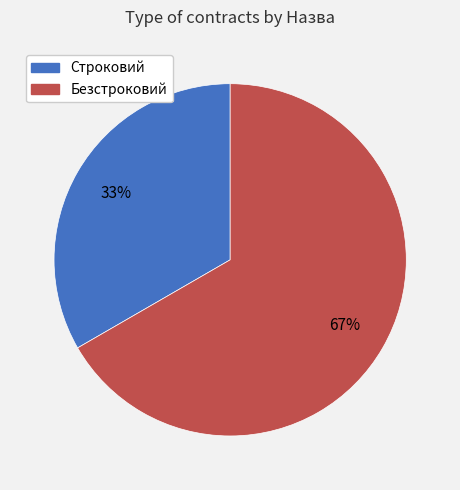

Is it true that Строковий is 44% of the pie?

False